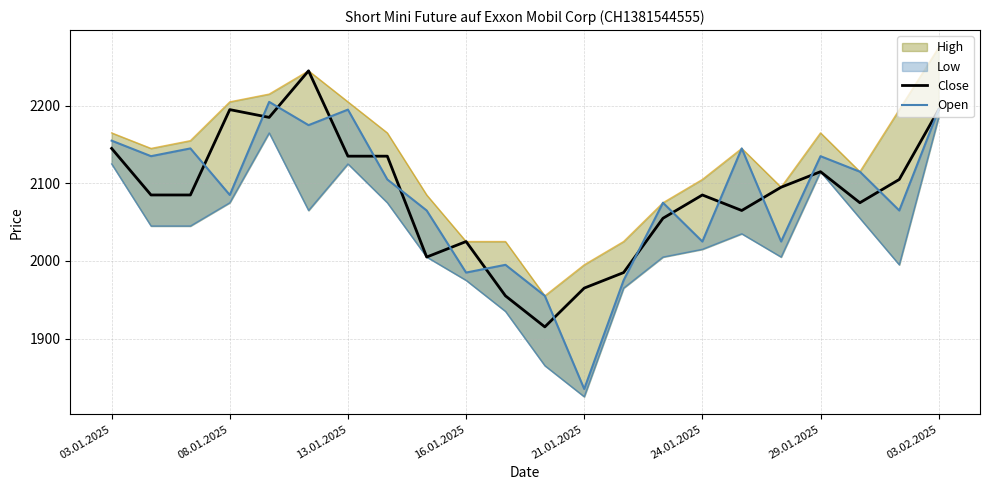

What is the difference between the second highest and second lowest values in the Open series?

240